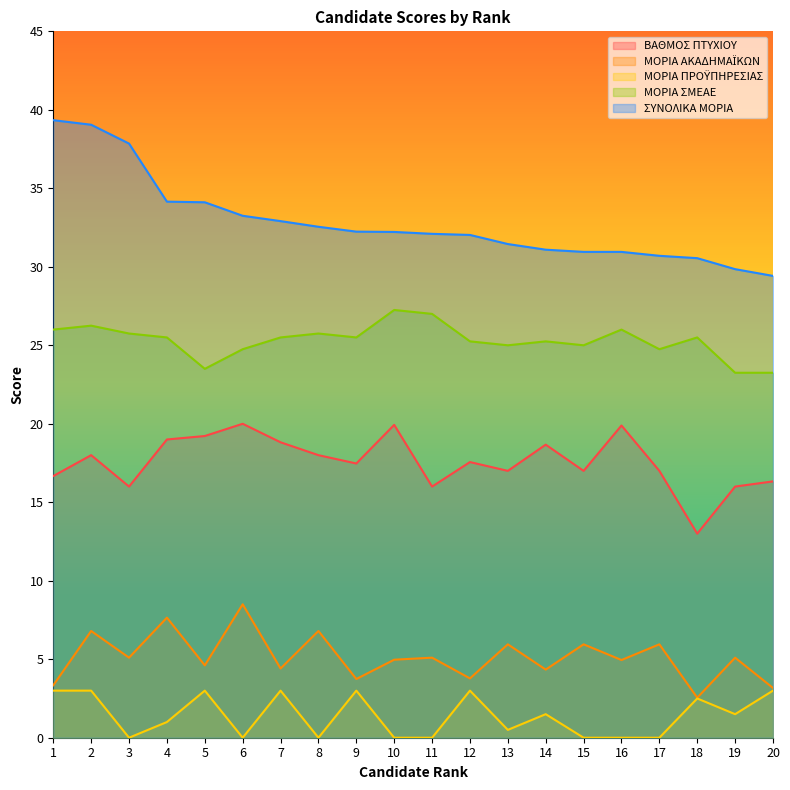

Reading right to left, extract all data points from this chart.

ΒΑΘΜΟΣ ΠΤΥΧΙΟΥ: 20=16.3	19=16.0	18=13.0	17=17.0	16=19.9	15=17.0	14=18.7	13=17.0	12=17.6	11=16.0	10=19.9	9=17.5	8=18.0	7=18.8	6=20.0	5=19.2	4=19.0	3=16.0	2=18.0	1=16.7
ΜΟΡΙΑ ΑΚΑΔΗΜΑΪΚΩΝ: 20=3.2	19=5.1	18=2.5	17=6.0	16=5.0	15=6.0	14=4.3	13=6.0	12=3.8	11=5.1	10=5.0	9=3.7	8=6.8	7=4.4	6=8.5	5=4.6	4=7.7	3=5.1	2=6.8	1=3.3
ΜΟΡΙΑ ΠΡΟΫΠΗΡΕΣΙΑΣ: 20=3.0	19=1.5	18=2.5	17=0.0	16=0.0	15=0.0	14=1.5	13=0.5	12=3.0	11=0.0	10=0.0	9=3.0	8=0.0	7=3.0	6=0.0	5=3.0	4=1.0	3=0.0	2=3.0	1=3.0
ΜΟΡΙΑ ΣΜΕΑΕ: 20=23.2	19=23.2	18=25.5	17=24.8	16=26.0	15=25.0	14=25.2	13=25.0	12=25.2	11=27.0	10=27.2	9=25.5	8=25.8	7=25.5	6=24.8	5=23.5	4=25.5	3=25.8	2=26.2	1=26.0
ΣΥΝΟΛΙΚΑ ΜΟΡΙΑ: 20=29.4	19=29.9	18=30.6	17=30.7	16=30.9	15=30.9	14=31.1	13=31.4	12=32.0	11=32.1	10=32.2	9=32.2	8=32.5	7=32.9	6=33.2	5=34.1	4=34.1	3=37.9	2=39.0	1=39.3